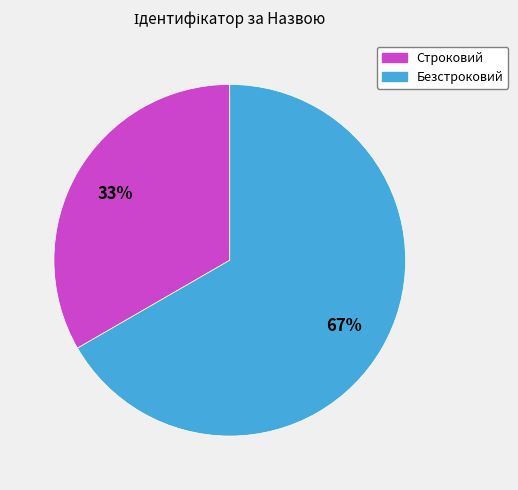

To the nearest percent, what percentage of the pie is Строковий?

33%